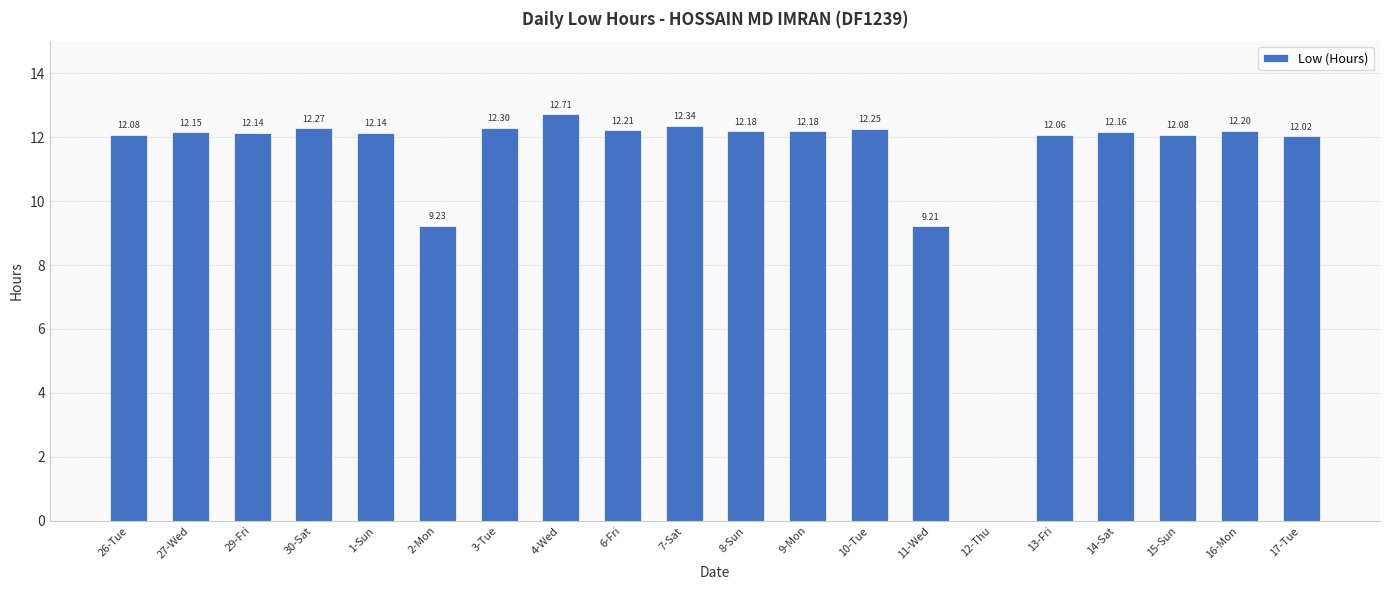

At which label is the value closest to 6?

11-Wed